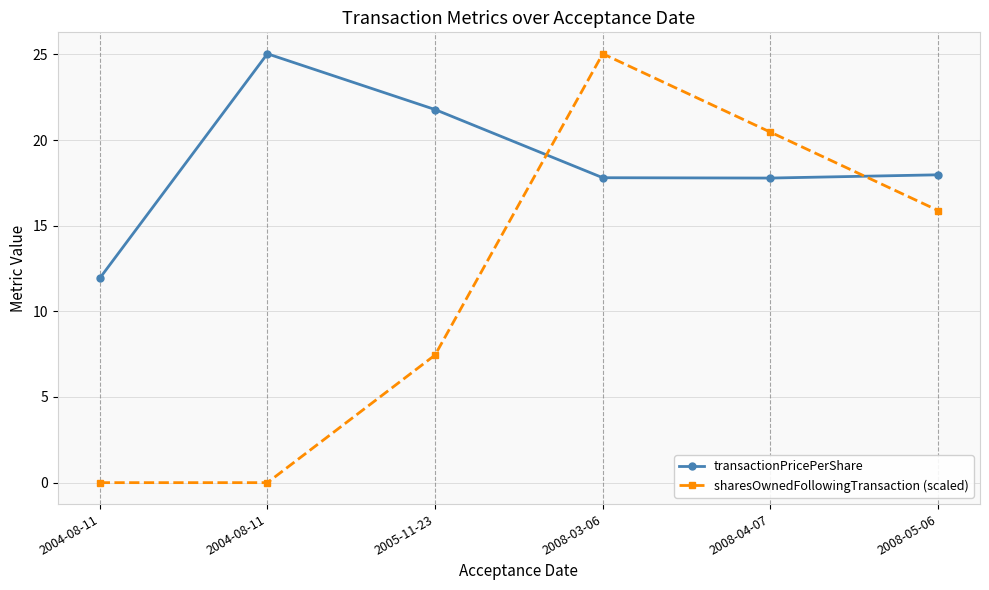

Does the chart display data point markers on the line(s)?

Yes